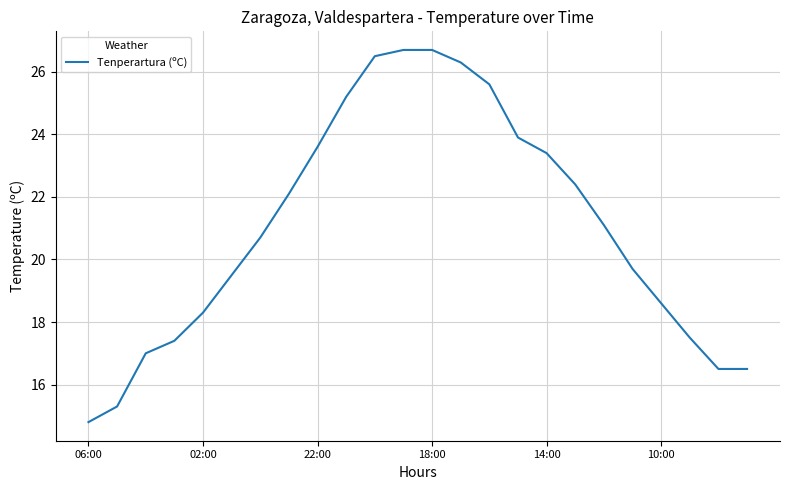

What is the smallest value displayed?

14.8